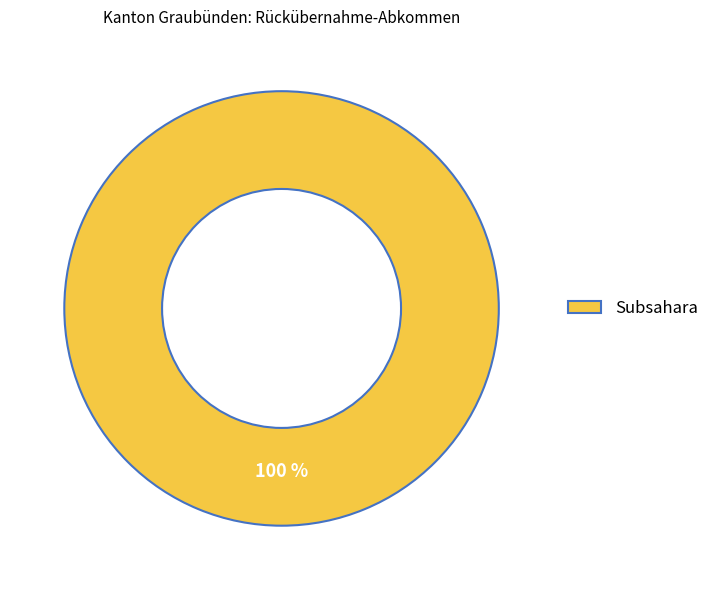

Rank the categories by value from highest to lowest.

Subsahara